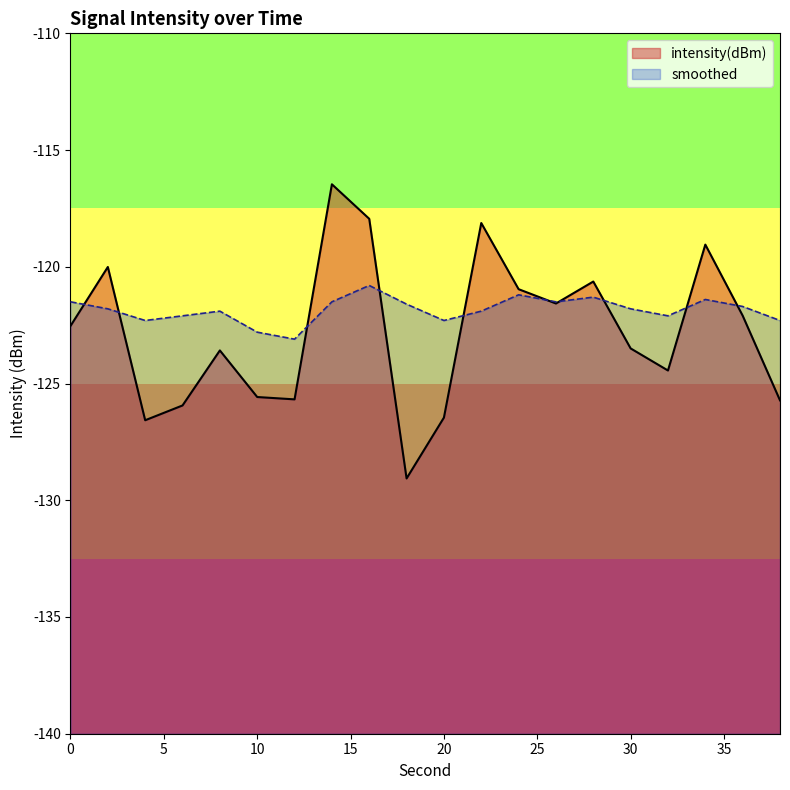

At which category is the sum across all series the highest?

14